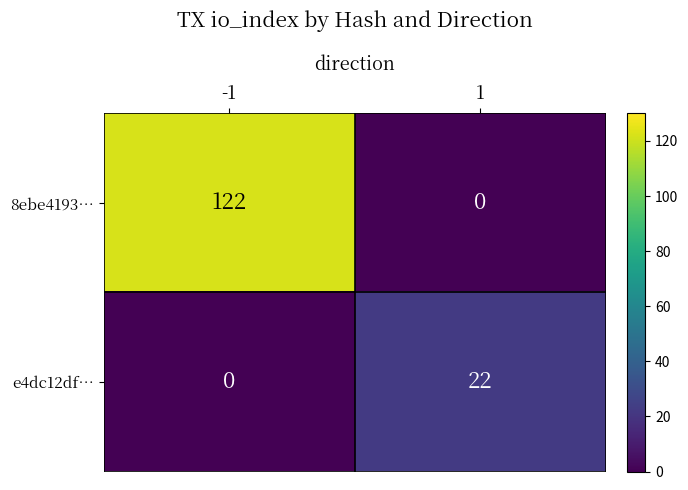

Rank the series by their average value, from highest to lowest.

8ebe4193…, e4dc12df…